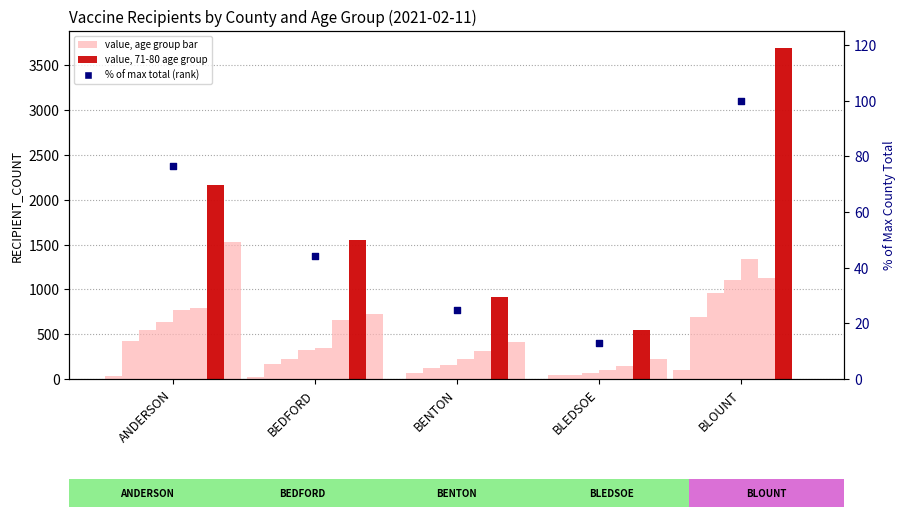

At which category is the sum across all series the highest?

BLOUNT